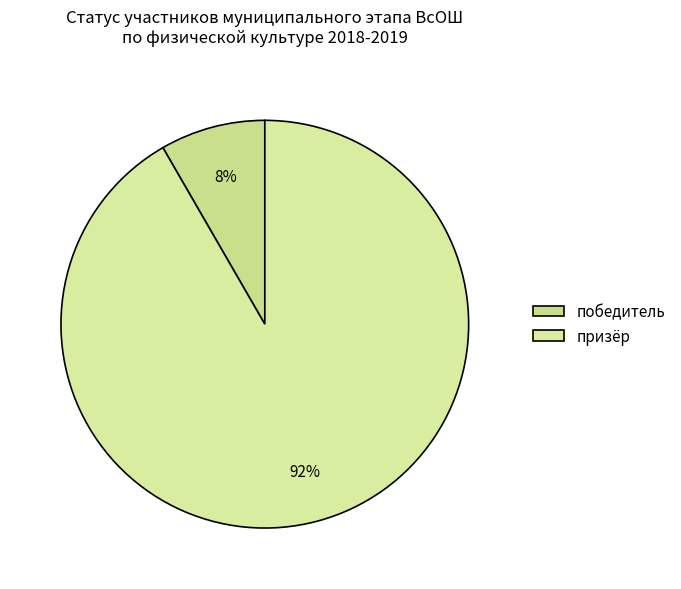

How many segments does this pie chart have?

2